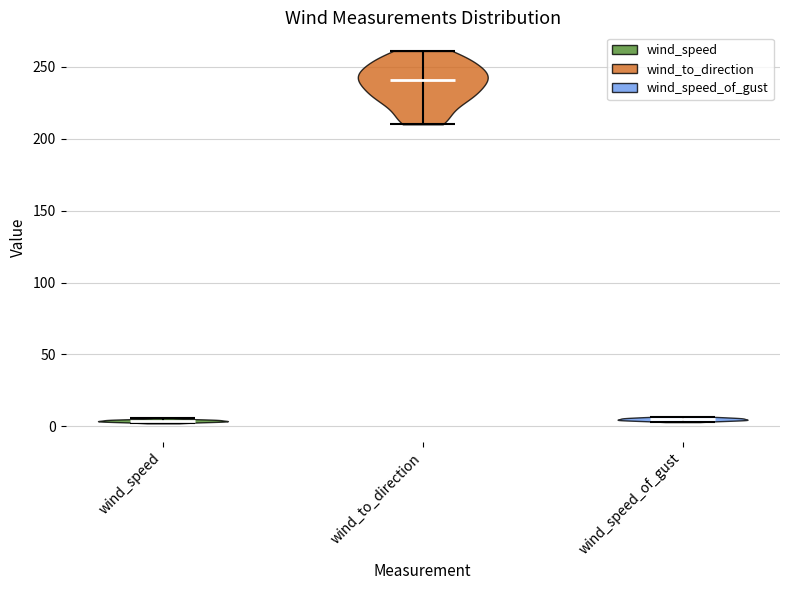

What is the highest point the violin for wind_speed reaches on the y-axis? The values are not printed on the chart, so give them approximately, as read against the axis.

5